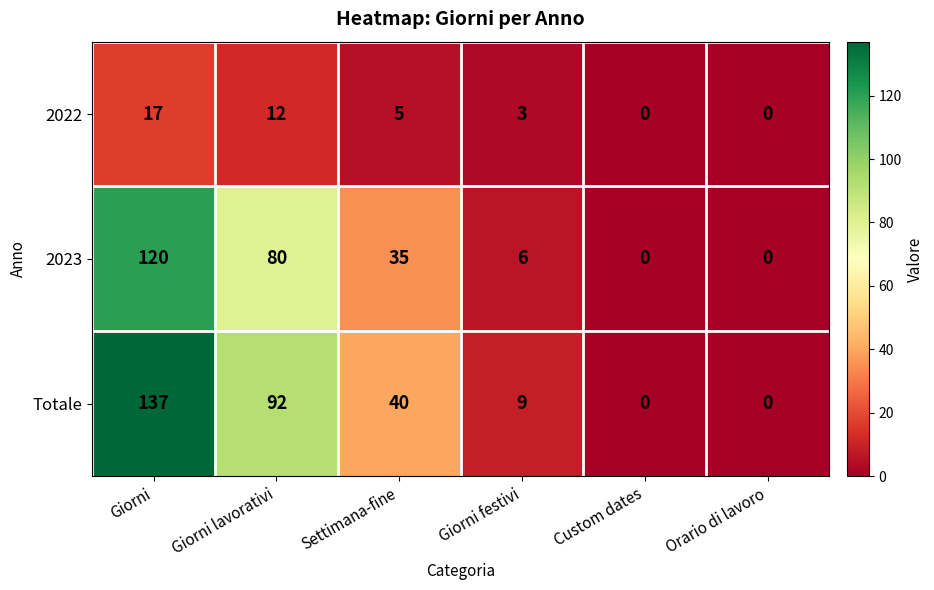

Between Giorni lavorativi and Custom dates, which series saw the biggest shift?

Totale